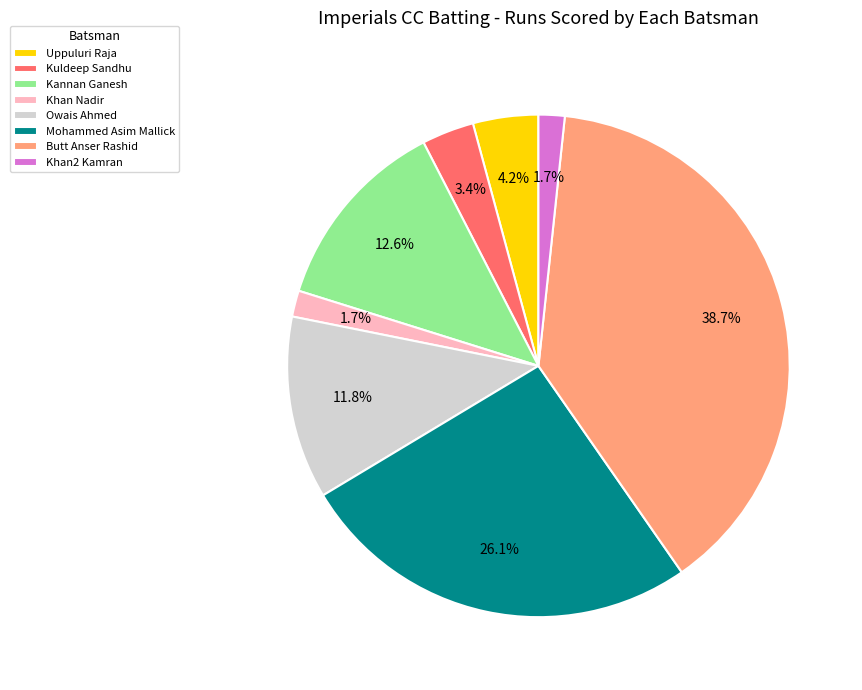

What percentage is the Owais Ahmed slice, to the nearest percent?

12%